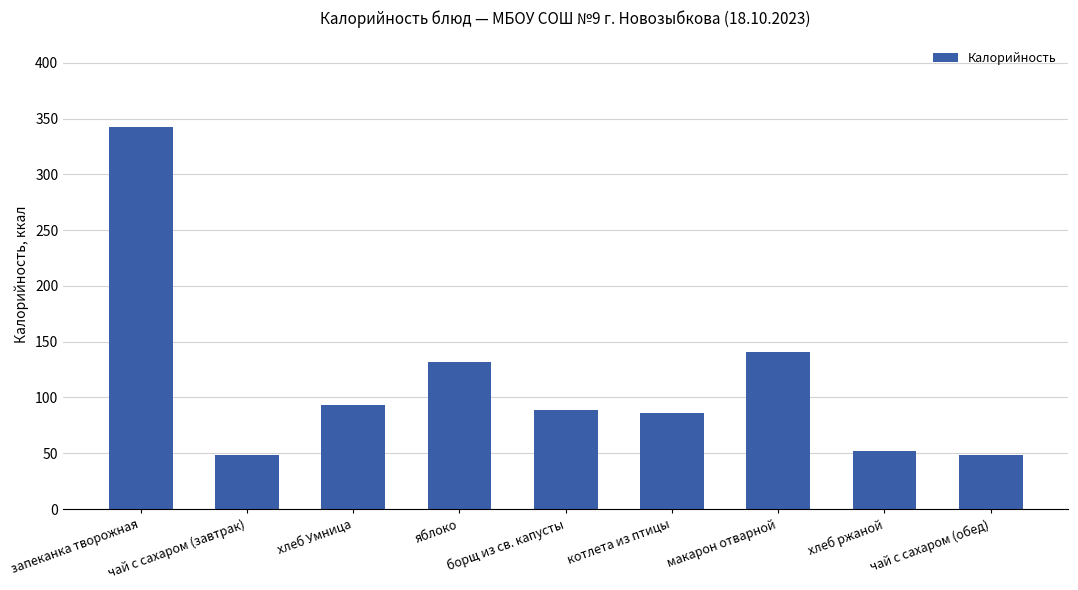

Does the chart contain any negative values?

No